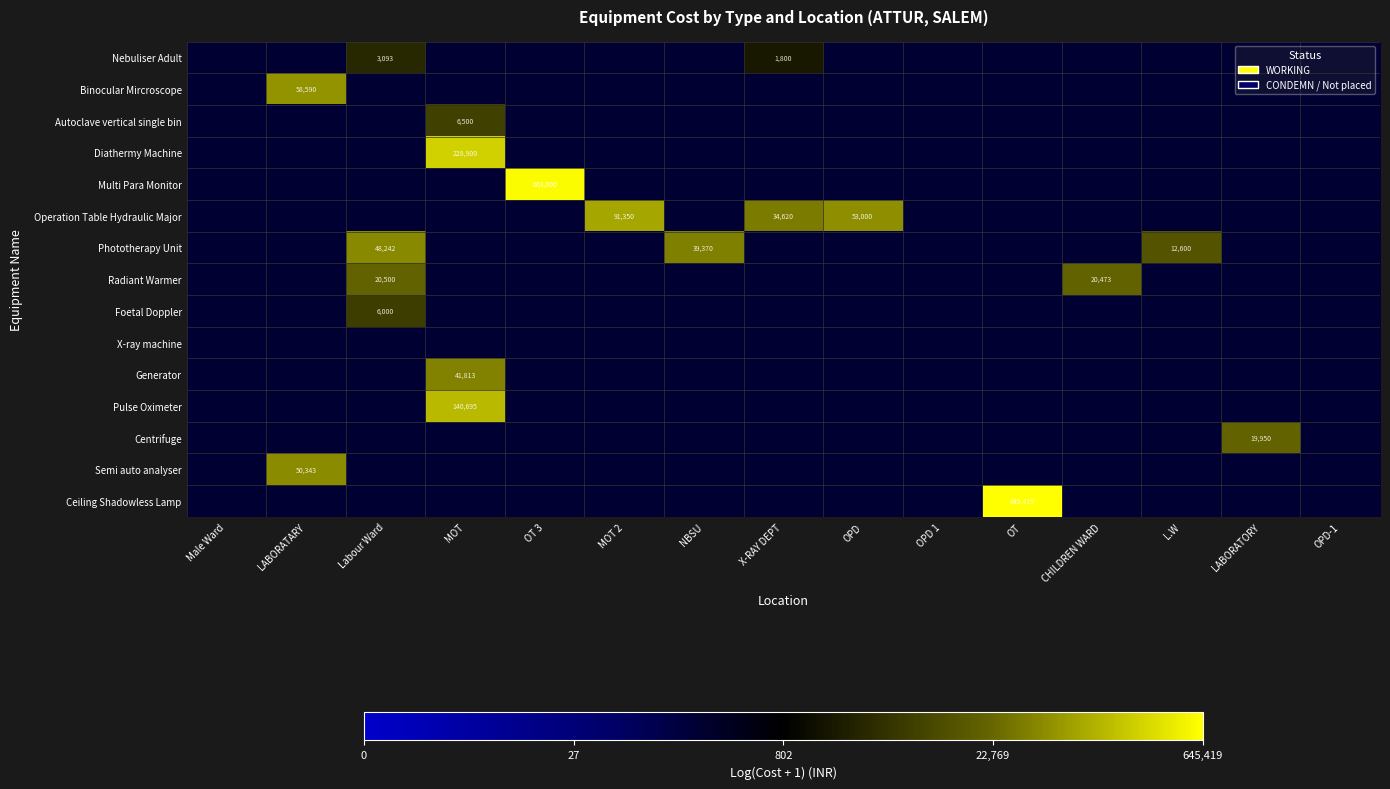

Rank the series at OPD from lowest to highest value.

Nebuliser Adult, Binocular Mircroscope, Autoclave vertical single bin, Diathermy Machine, Multi Para Monitor, Operation Table Hydraulic Major, Phototherapy Unit, Radiant Warmer, Foetal Doppler, X-ray machine, Generator, Pulse Oximeter, Centrifuge, Semi auto analyser, Ceiling Shadowless Lamp